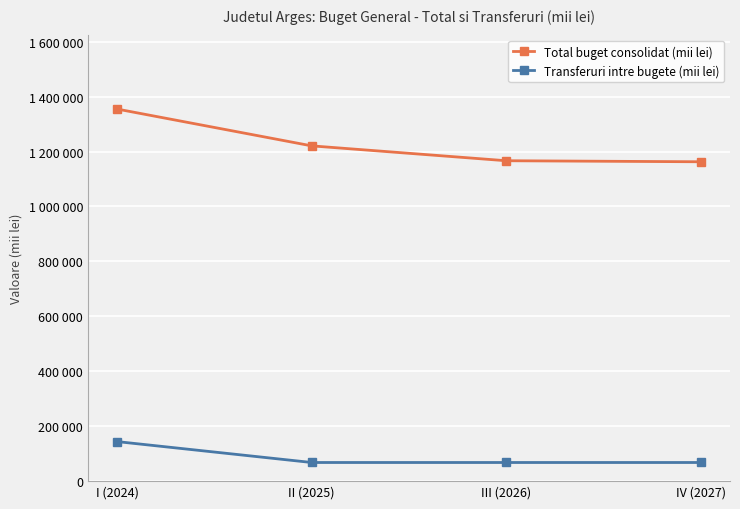

List the series in order of their overall mean, highest first.

Total buget consolidat (mii lei), Transferuri intre bugete (mii lei)